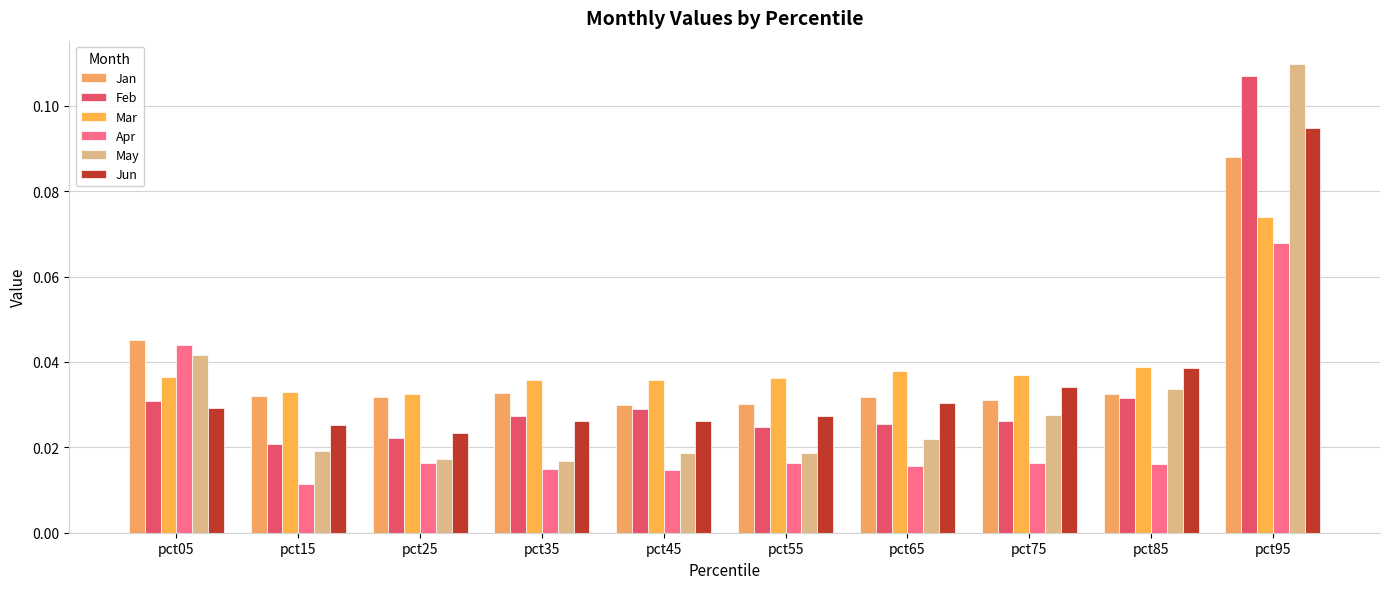

How many bars are there in each group?

6